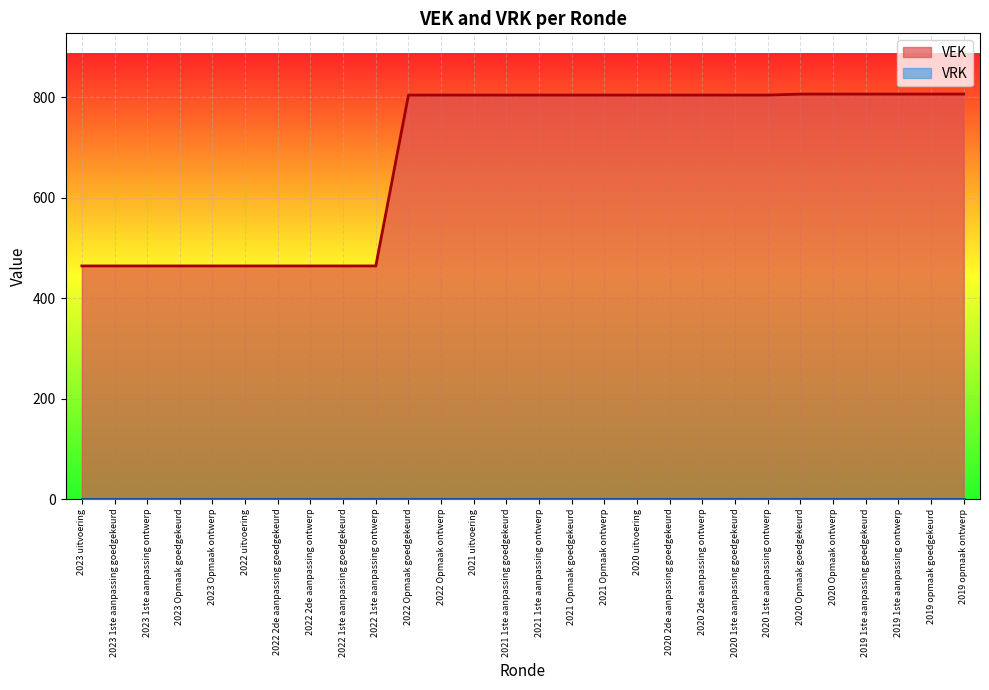

What is the maximum value shown in the chart?

806